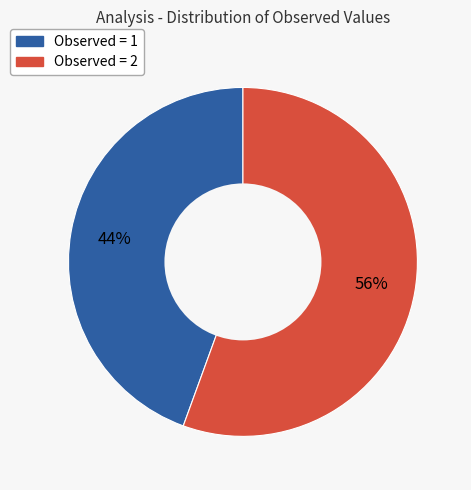

True or false: Observed = 1 accounts for 54% of the total.

False